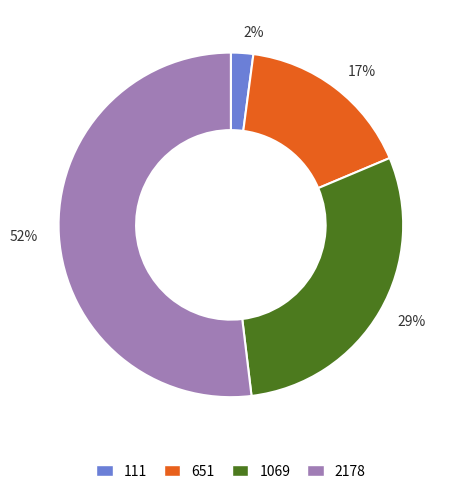

Which category has the smallest portion of the pie?

2%